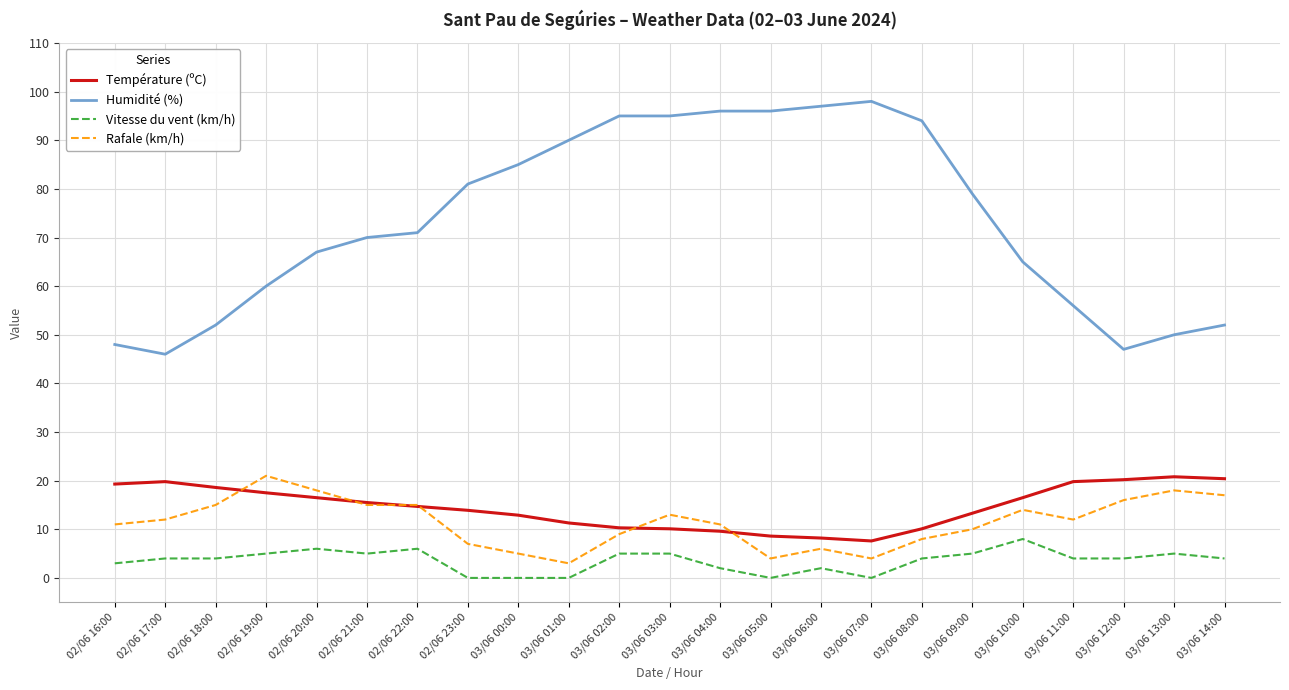

Rank the series at 02/06 16:00 from highest to lowest value.

Humidité (%), Température (ºC), Rafale (km/h), Vitesse du vent (km/h)